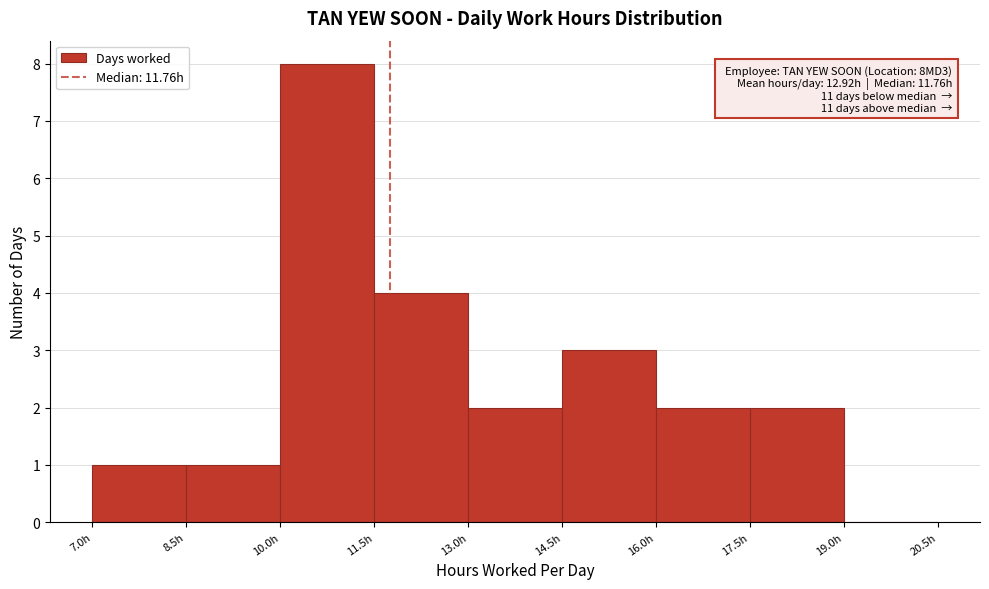

Over which range of the x-axis is the bar tallest?

10.0 to 11.5